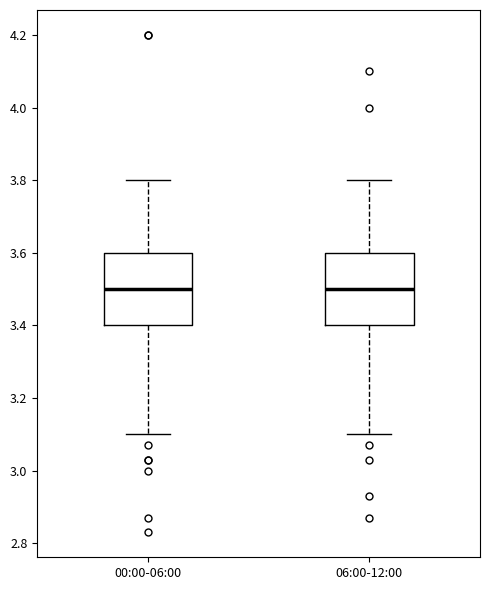

Reading left to right, read every box against the y-axis: the position of its median line, the range the box covers, and the ends of its whiskers. The values are not printed on the chart, so give them approximately, as read against the axis.

00:00-06:00: median 3.5, box 3.4 to 3.6, whiskers 3.1 to 3.8
06:00-12:00: median 3.5, box 3.4 to 3.6, whiskers 3.1 to 3.8